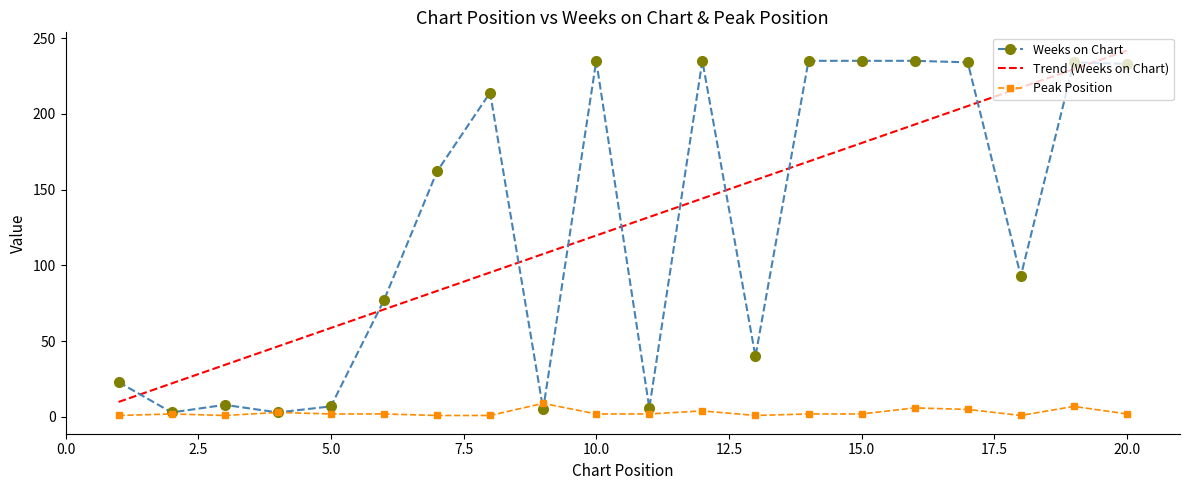

What is the minimum value for Peak Position?

1.0